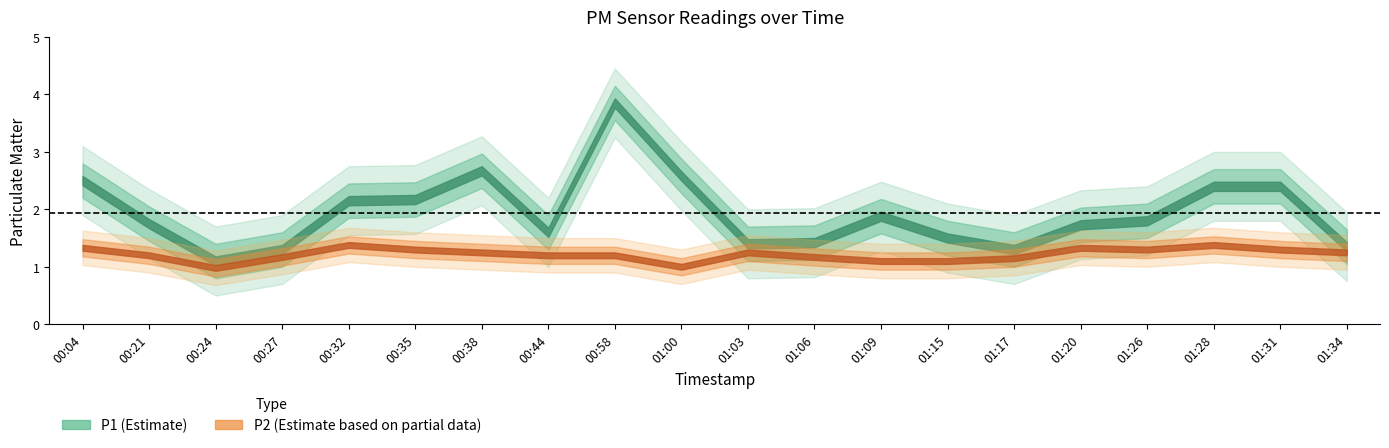

At which category does P2 reach its first local peak?

00:32